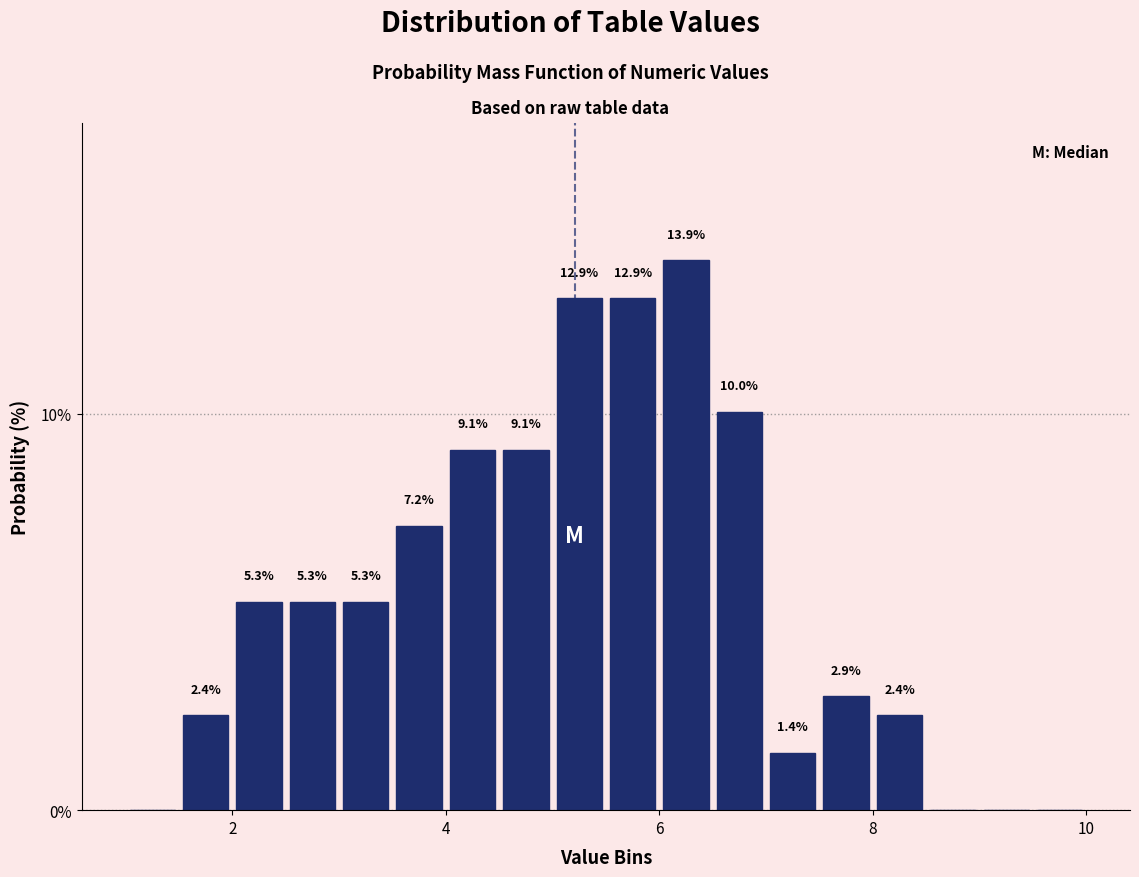

Around what value on the x-axis is the tallest bar? Give the approximate position of its centre, as read against the axis.

6.2